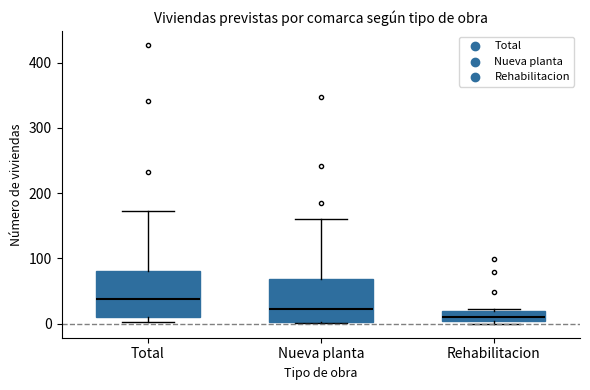

Which box's median line is the highest?

Total